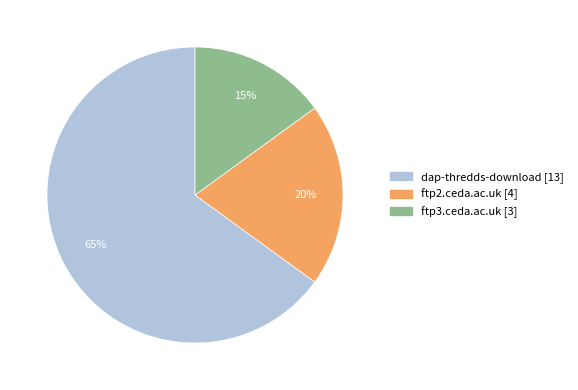

Do ftp3.ceda.ac.uk and dap-thredds-download together represent more than half of the pie?

Yes